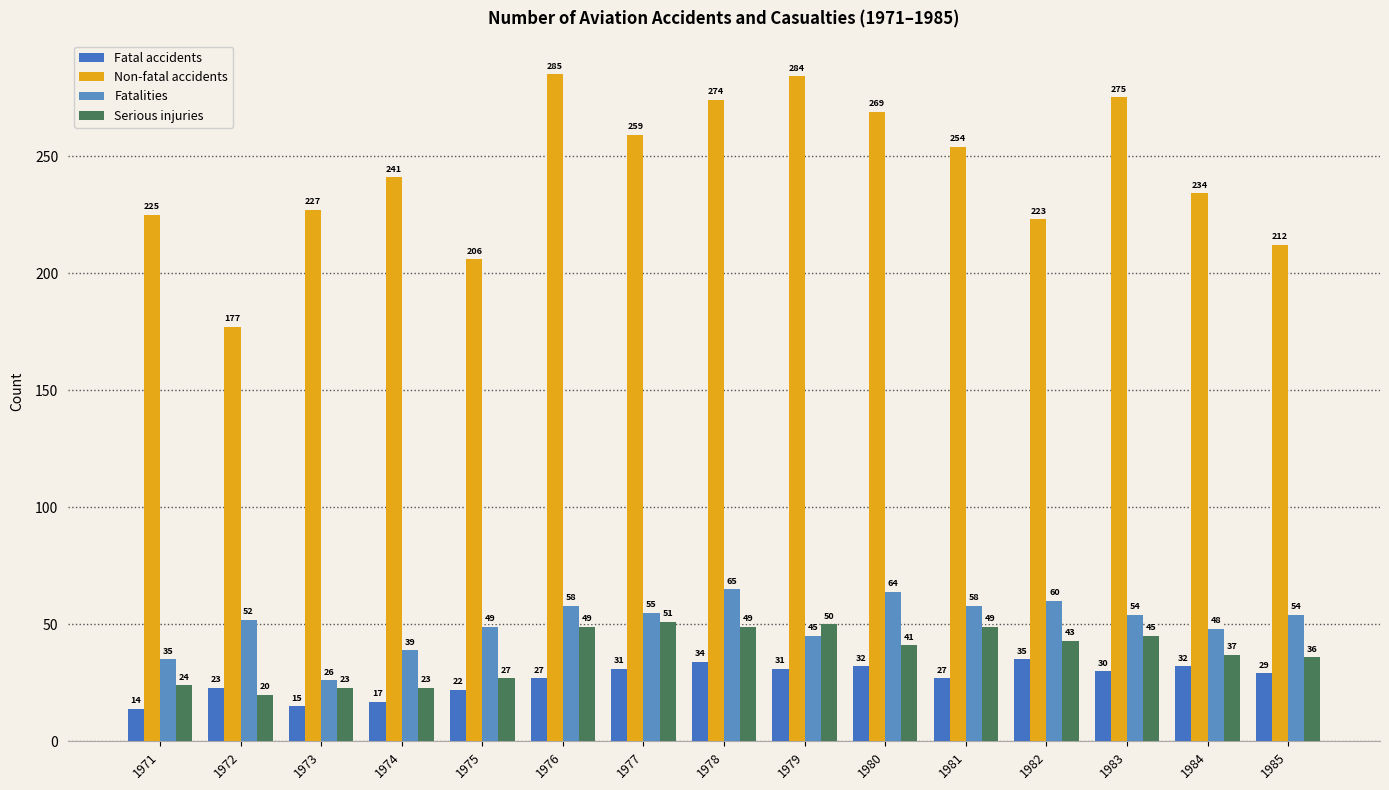

Are the bars grouped side by side (vs. stacked)?

Yes